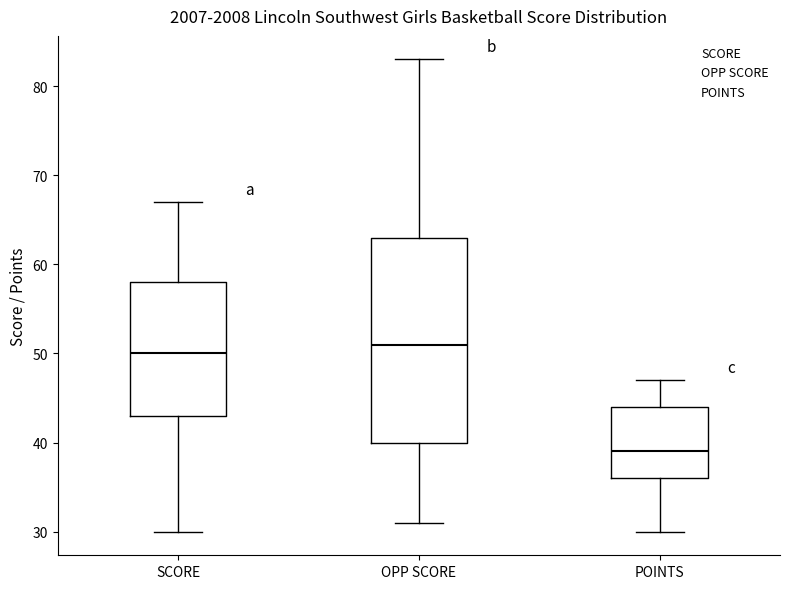

Comparing the boxes themselves (not the whiskers), which one is the tallest?

OPP SCORE